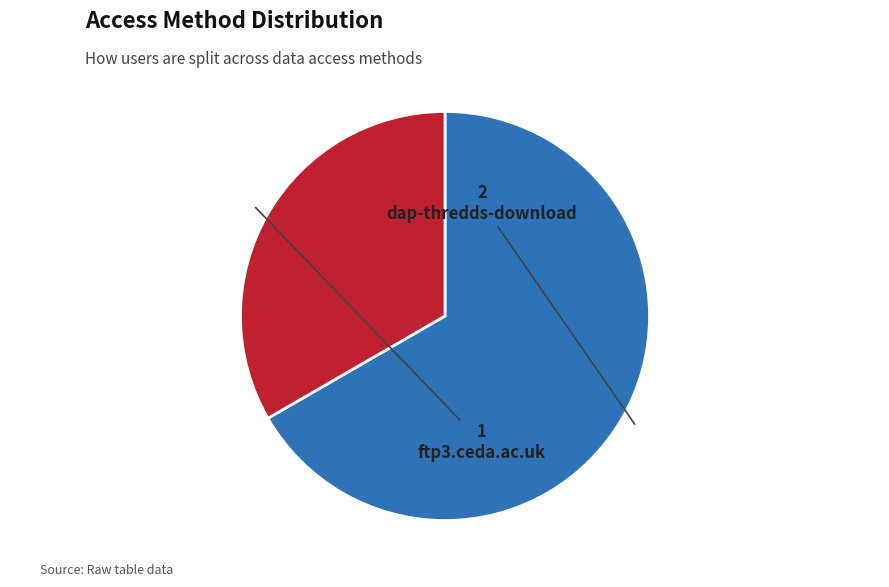

Is dap-thredds-download the majority of the pie?

Yes